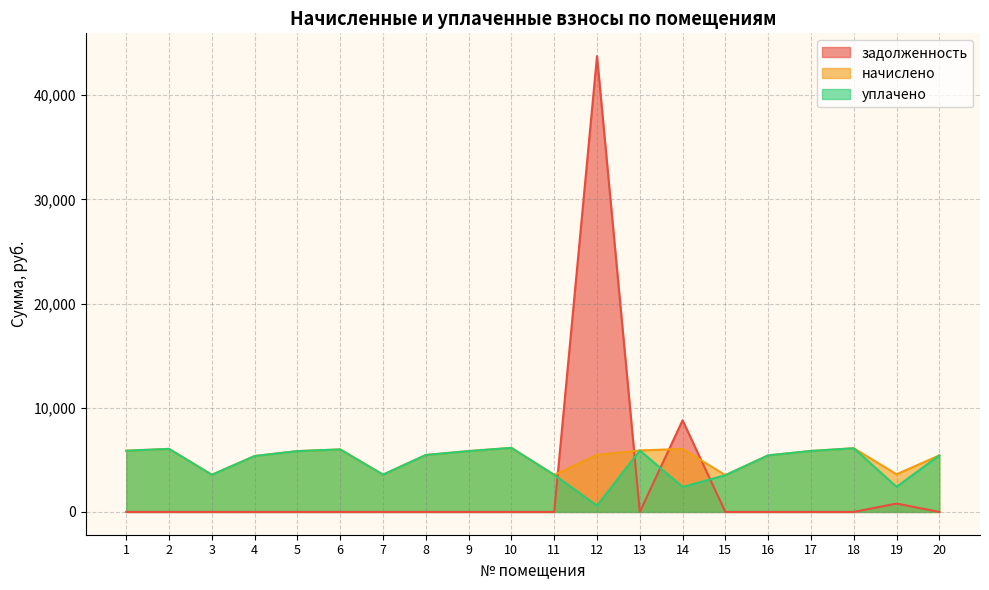

How many interior local valleys does the начислено series have?

5